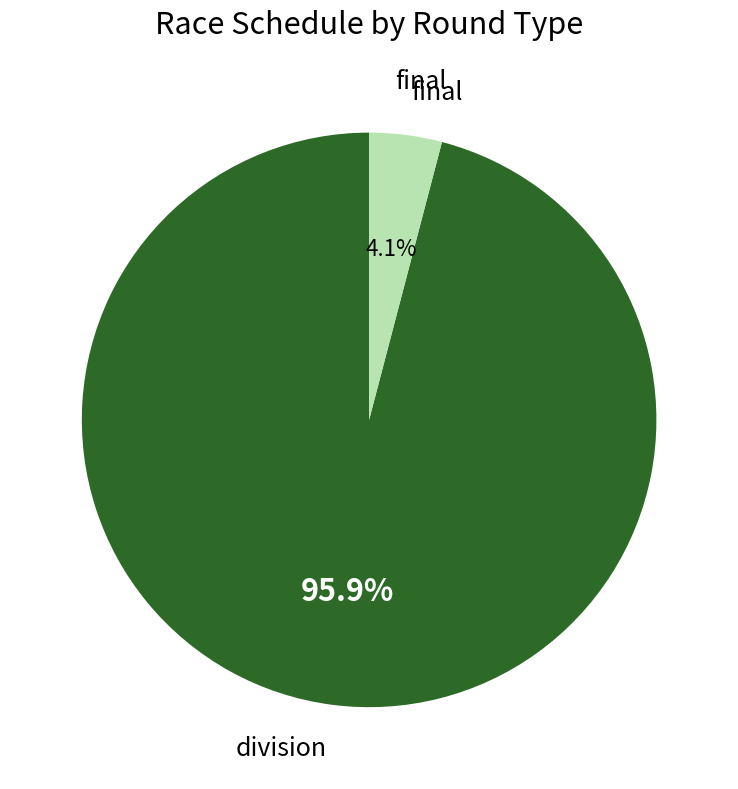

Which category has the biggest portion of the pie?

division